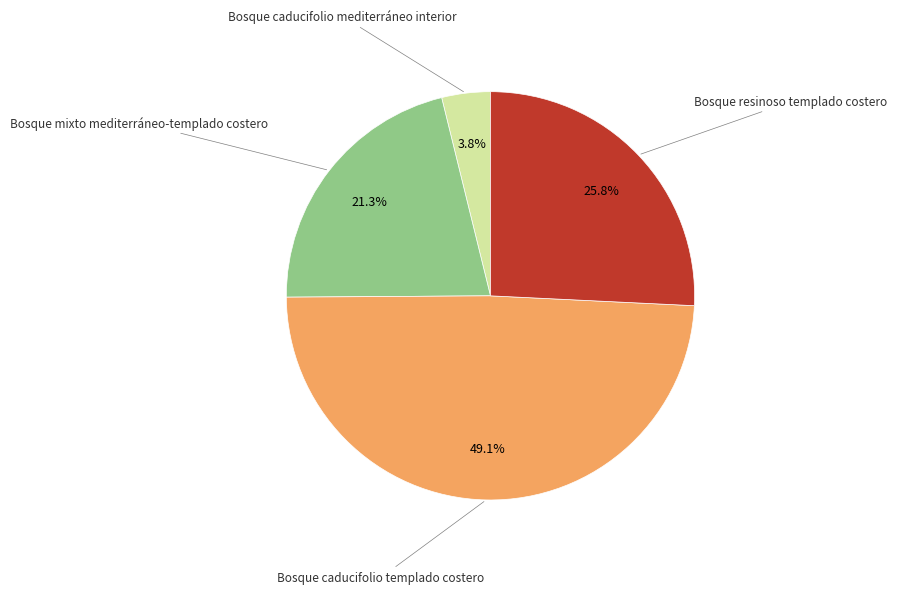

Is there any slice that represents more than half of the pie?

No